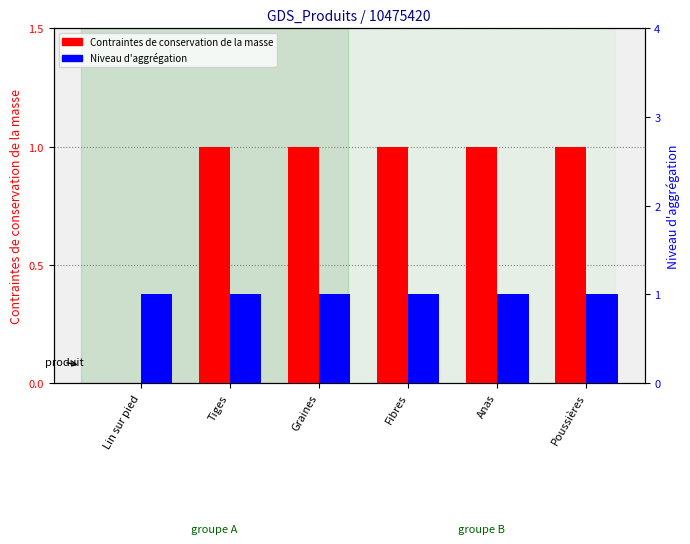

Rank the categories by Contraintes de conservation de la masse value from lowest to highest.

Lin sur pied, Tiges, Graines, Fibres, Anas, Poussières